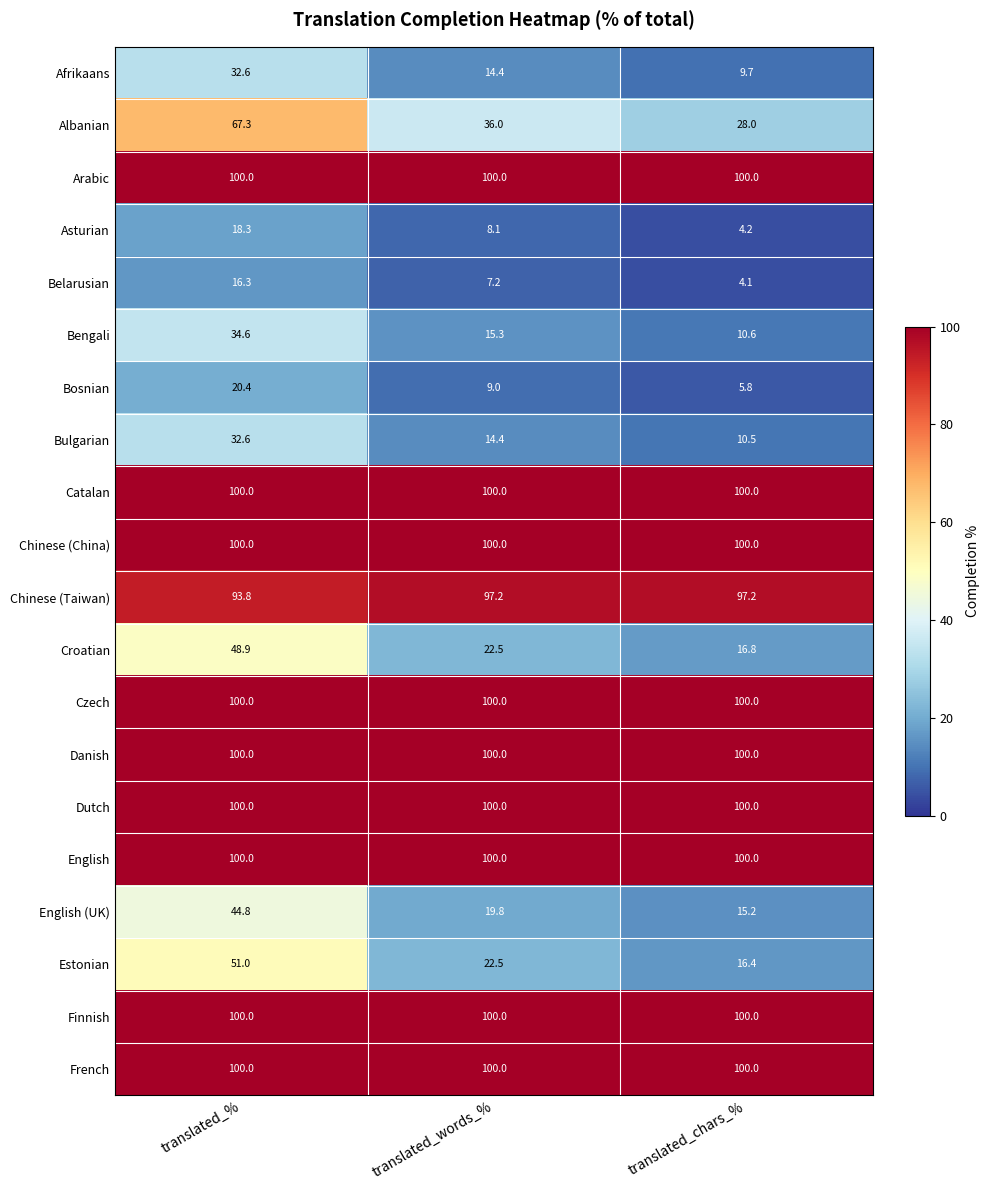

At how many categories does at least one series exceed 47?

3